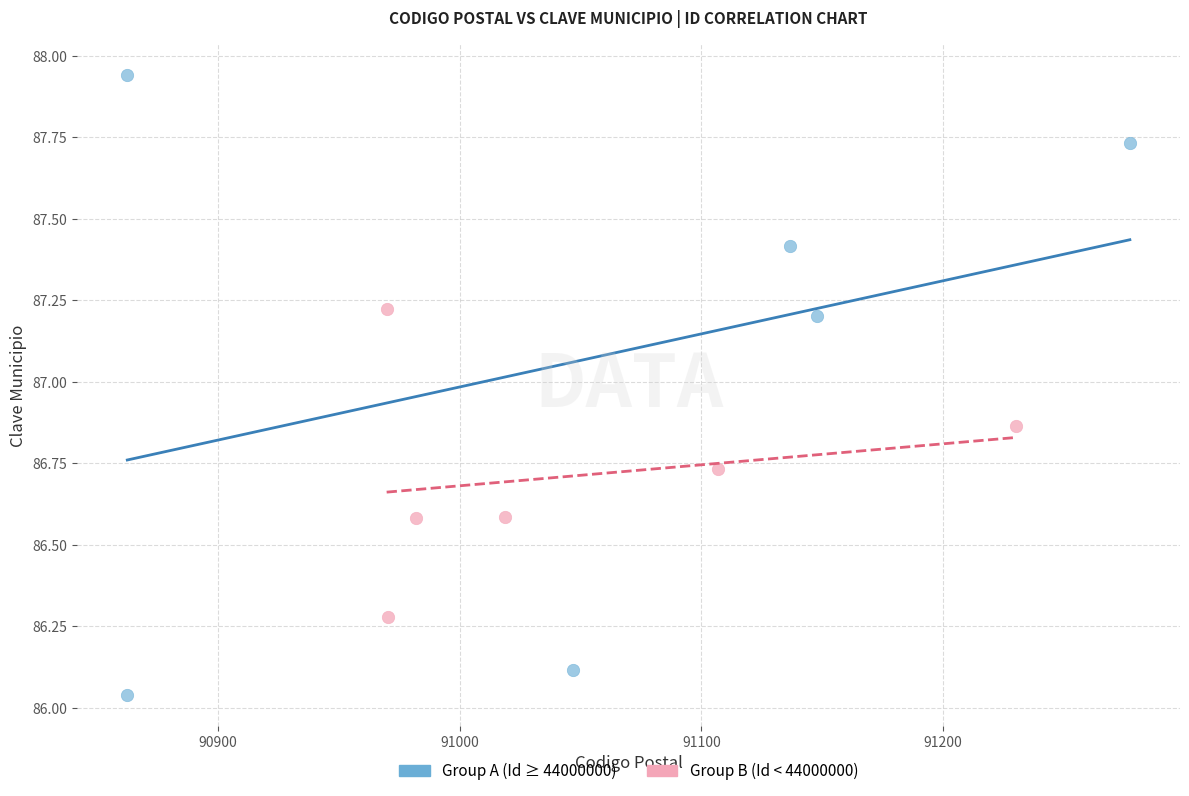

Which series contains the highest Y value?

Group A (Id ≥ 44000000)